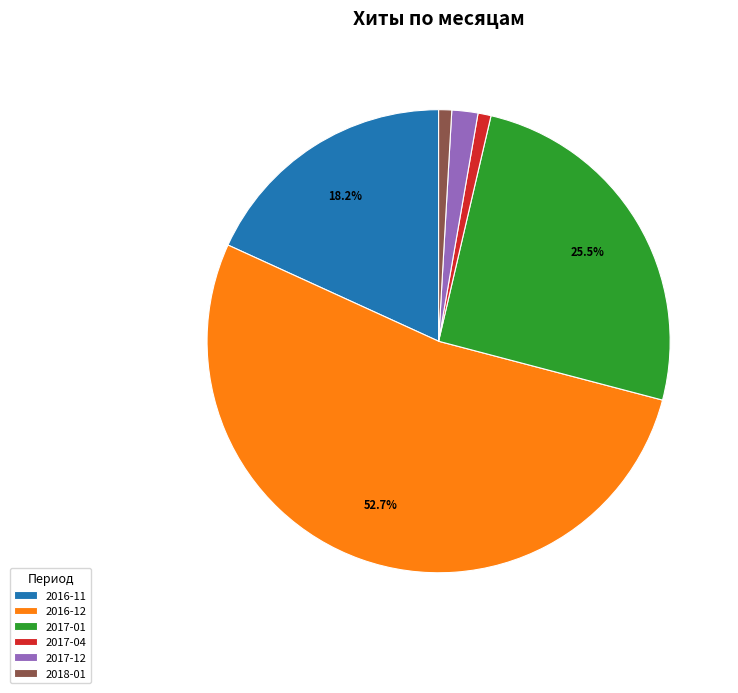

Is there any slice that represents more than half of the pie?

Yes